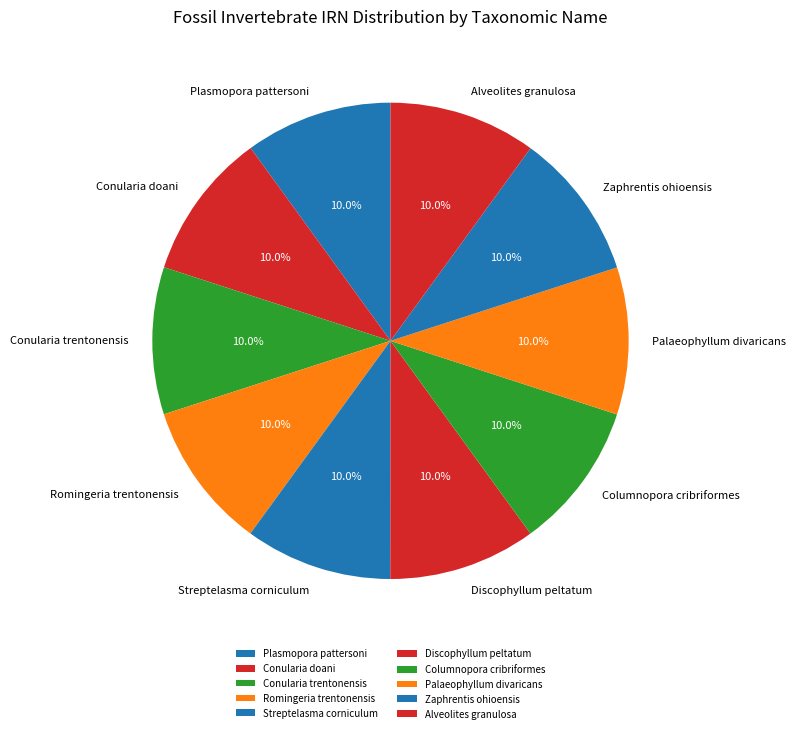

To the nearest percent, what is the combined percentage of Conularia doani and Conularia trentonensis?

20%